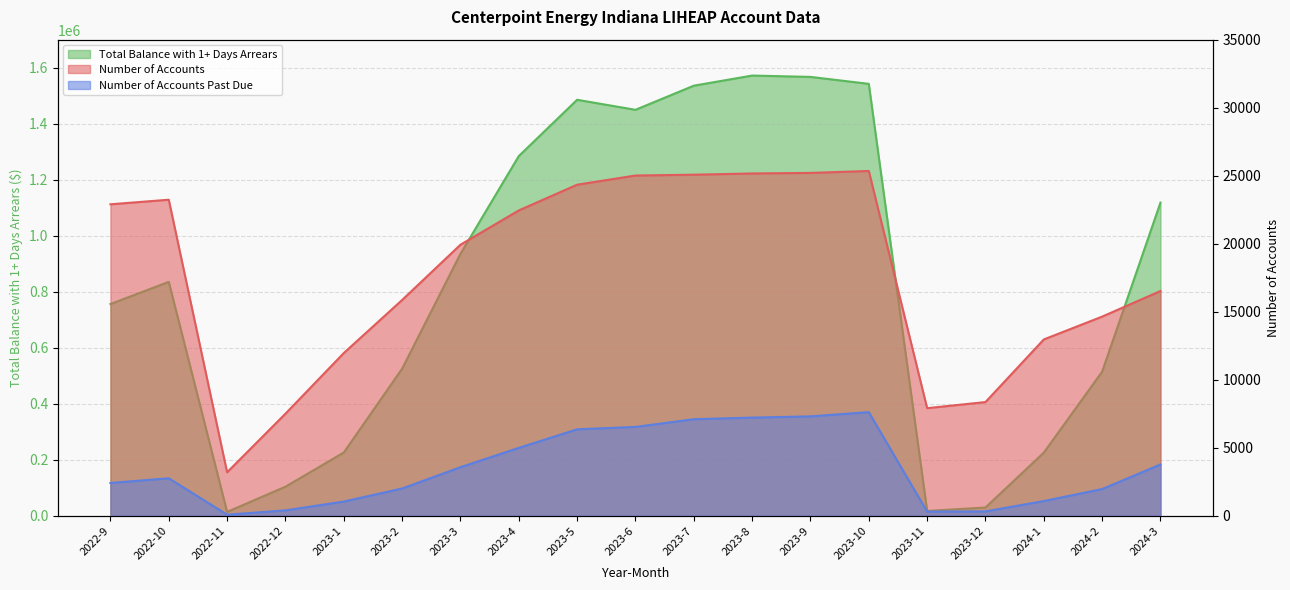

Rank the categories by Number of Accounts Past Due value from highest to lowest.

2023-10, 2023-9, 2023-8, 2023-7, 2023-6, 2023-5, 2023-4, 2024-3, 2023-3, 2022-10, 2022-9, 2023-2, 2024-2, 2024-1, 2023-1, 2022-12, 2023-12, 2023-11, 2022-11